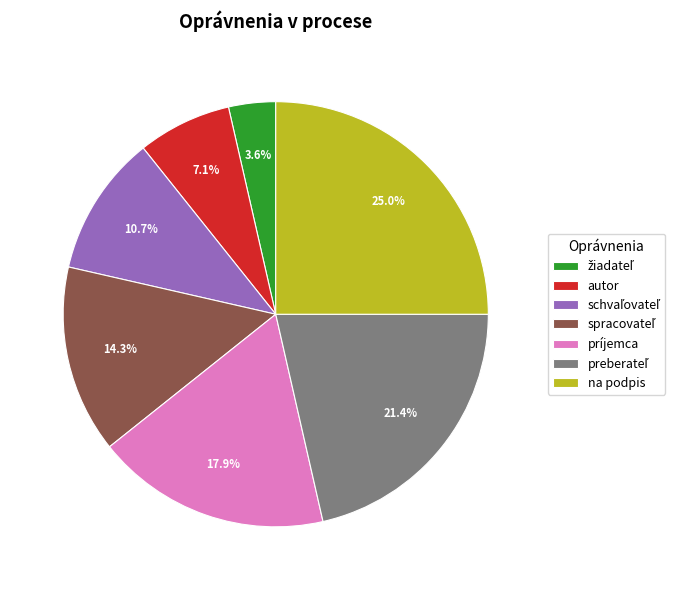

How many segments does this pie chart have?

7